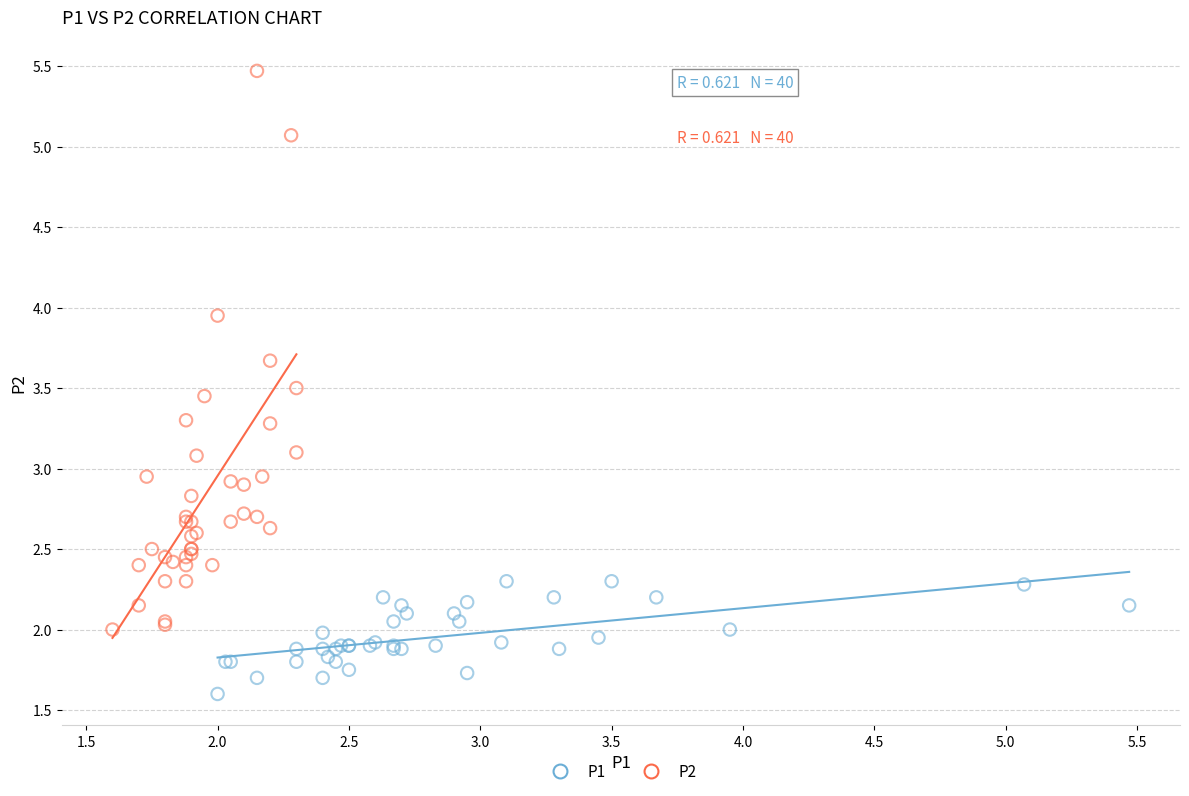

Which series has the largest Y range (max minus min)?

P2